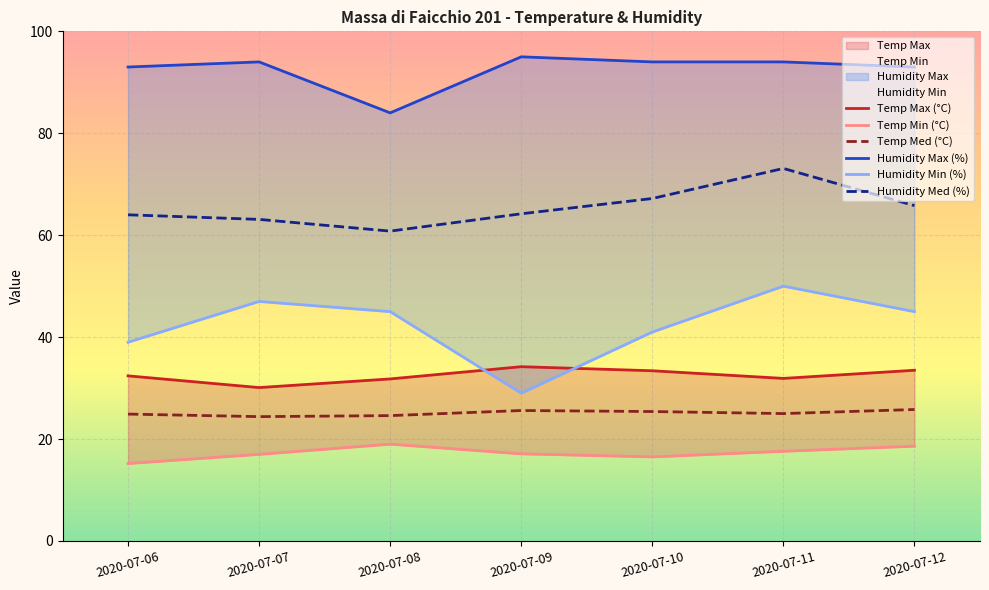

The Humidity Med (%) series shows 43.8 at 2020-07-06. True or false?

False